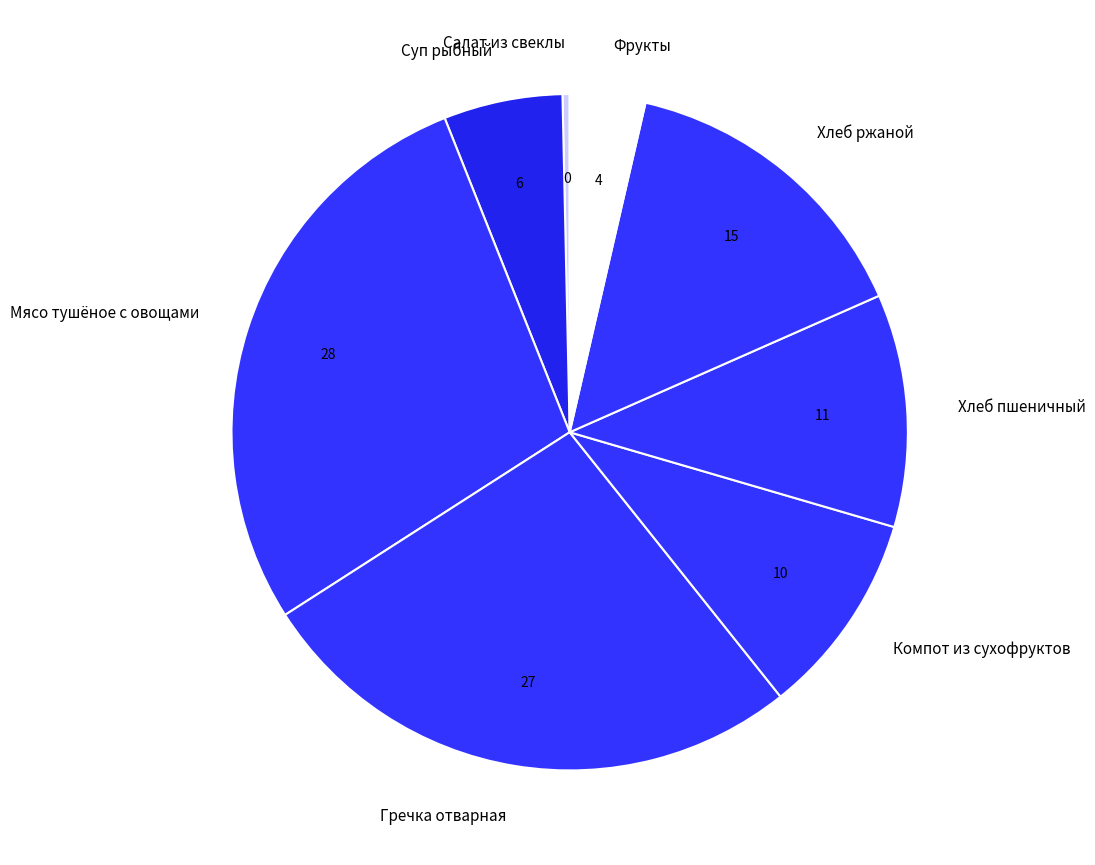

Do Гречка отварная and Суп рыбный together represent more than half of the pie?

No